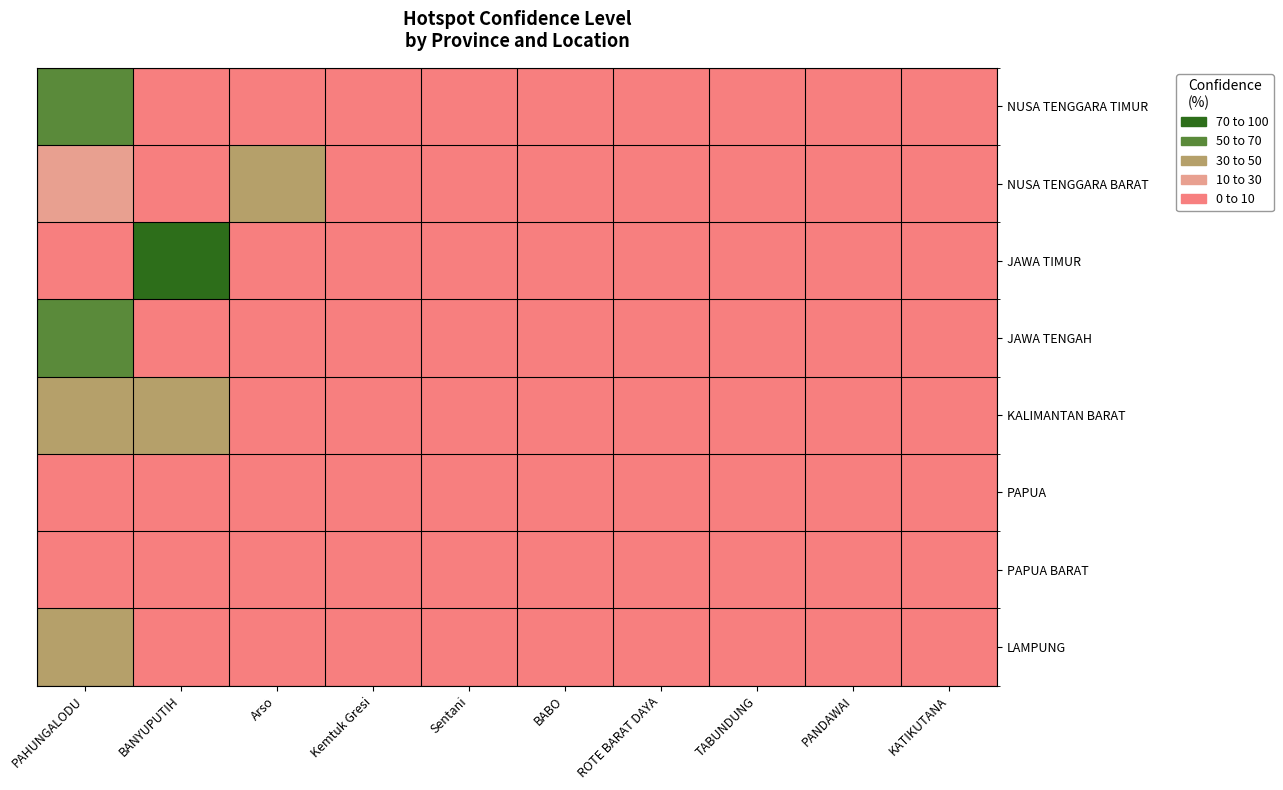

Reading left to right, extract all data points from this chart.

NUSA TENGGARA TIMUR: PAHUNGALODU=67	BANYUPUTIH=8	Arso=8	Kemtuk Gresi=8	Sentani=8	BABO=9	ROTE BARAT DAYA=8	TABUNDUNG=8	PANDAWAI=8	KATIKUTANA=8
NUSA TENGGARA BARAT: PAHUNGALODU=29	BANYUPUTIH=0	Arso=40	Kemtuk Gresi=0	Sentani=0	BABO=0	ROTE BARAT DAYA=0	TABUNDUNG=0	PANDAWAI=0	KATIKUTANA=0
JAWA TIMUR: PAHUNGALODU=0	BANYUPUTIH=91	Arso=0	Kemtuk Gresi=0	Sentani=0	BABO=0	ROTE BARAT DAYA=0	TABUNDUNG=0	PANDAWAI=0	KATIKUTANA=0
JAWA TENGAH: PAHUNGALODU=63	BANYUPUTIH=0	Arso=0	Kemtuk Gresi=0	Sentani=0	BABO=0	ROTE BARAT DAYA=0	TABUNDUNG=0	PANDAWAI=0	KATIKUTANA=0
KALIMANTAN BARAT: PAHUNGALODU=38	BANYUPUTIH=34	Arso=0	Kemtuk Gresi=0	Sentani=0	BABO=0	ROTE BARAT DAYA=0	TABUNDUNG=0	PANDAWAI=0	KATIKUTANA=0
PAPUA: PAHUNGALODU=0	BANYUPUTIH=0	Arso=8	Kemtuk Gresi=8	Sentani=8	BABO=0	ROTE BARAT DAYA=0	TABUNDUNG=0	PANDAWAI=0	KATIKUTANA=0
PAPUA BARAT: PAHUNGALODU=0	BANYUPUTIH=0	Arso=8	Kemtuk Gresi=8	Sentani=8	BABO=0	ROTE BARAT DAYA=0	TABUNDUNG=0	PANDAWAI=0	KATIKUTANA=0
LAMPUNG: PAHUNGALODU=38	BANYUPUTIH=0	Arso=0	Kemtuk Gresi=0	Sentani=0	BABO=0	ROTE BARAT DAYA=0	TABUNDUNG=0	PANDAWAI=0	KATIKUTANA=0